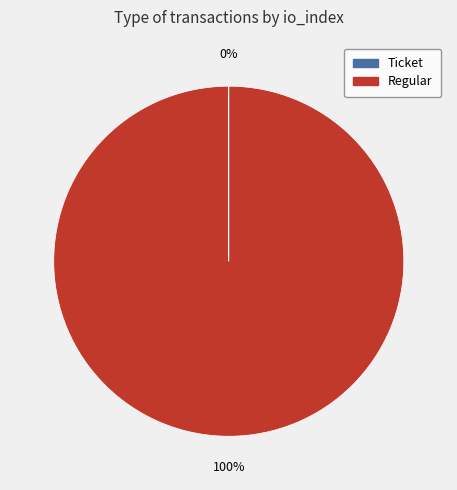

True or false: Regular accounts for 100% of the total.

True